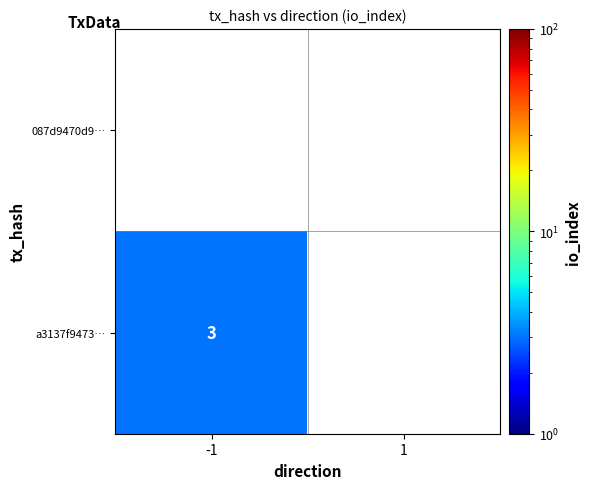

List the labels in order of a3137f9473… value, largest first.

-1, 1